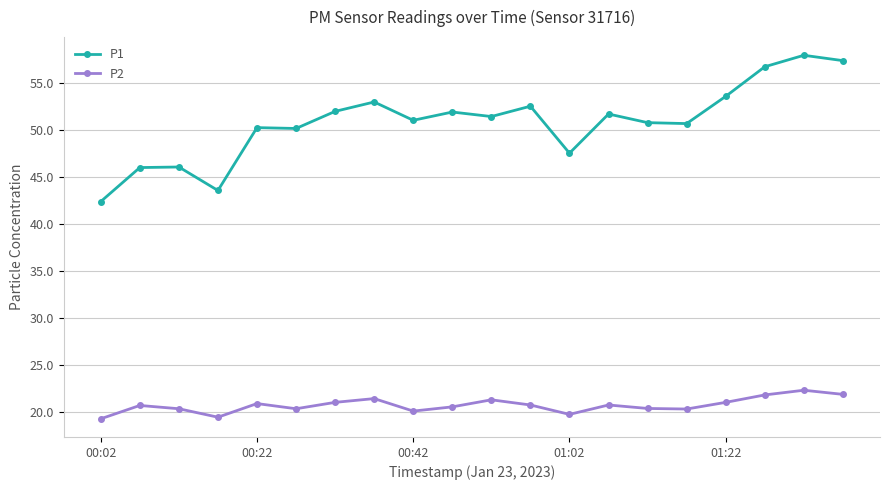

At how many categories does at least one series exceed 28?

20